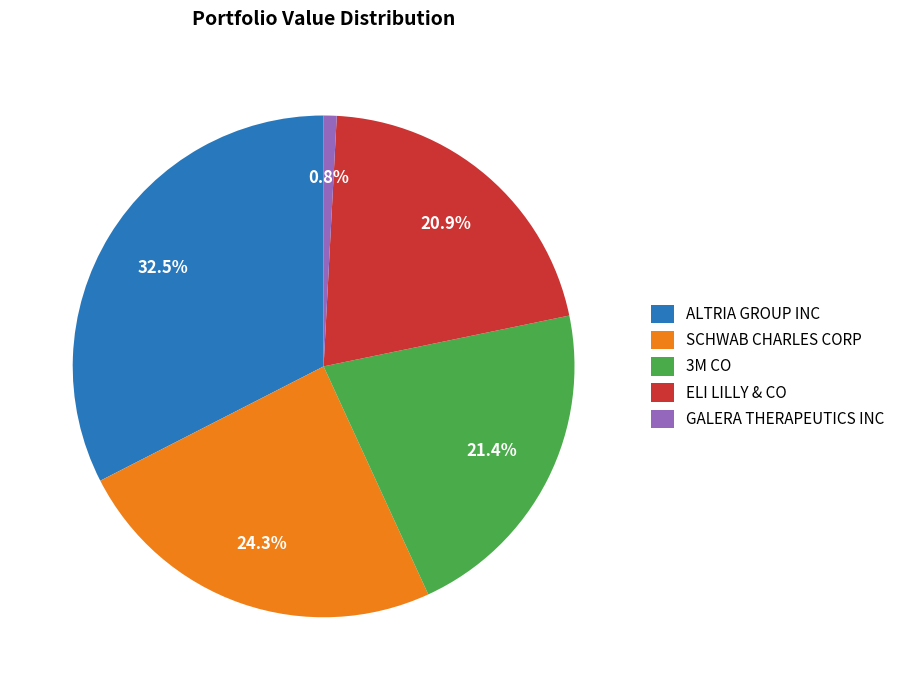

How much of the chart is everything except ALTRIA GROUP INC?

67.5%